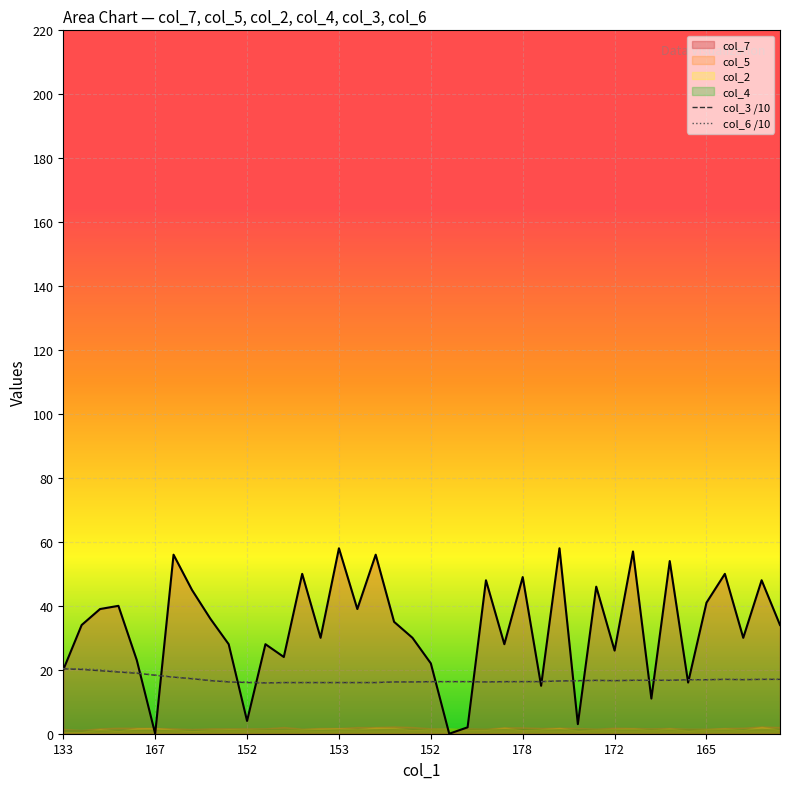

What is the label of the 22nd point from the right?

18